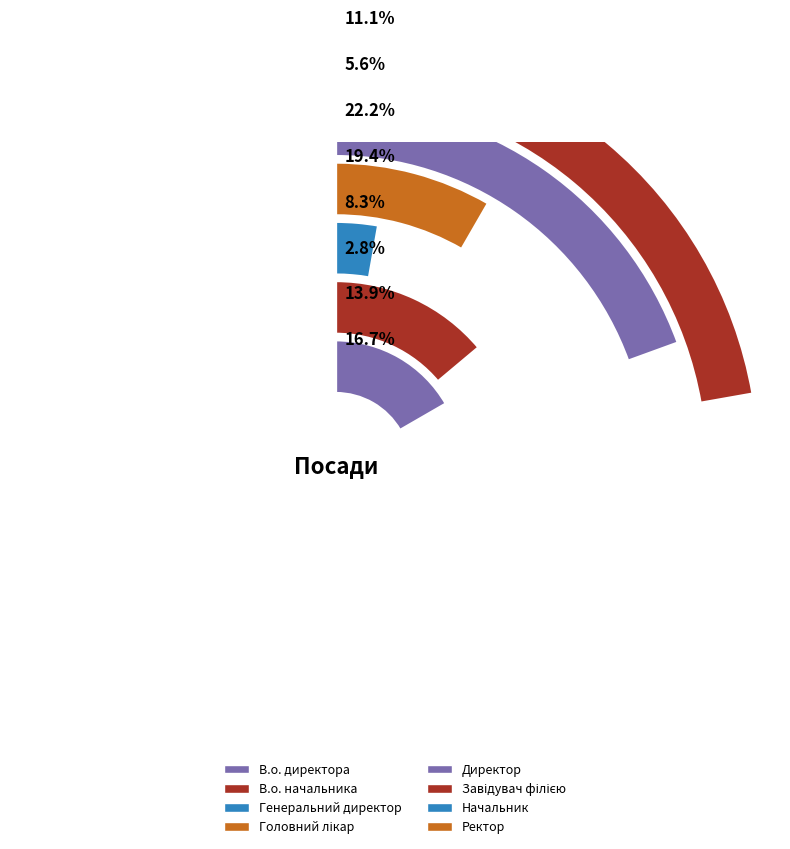

Rank the categories by value from highest to lowest.

Завідувач філією, Директор, В.о. директора, В.о. начальника, Ректор, Головний лікар, Начальник, Генеральний директор